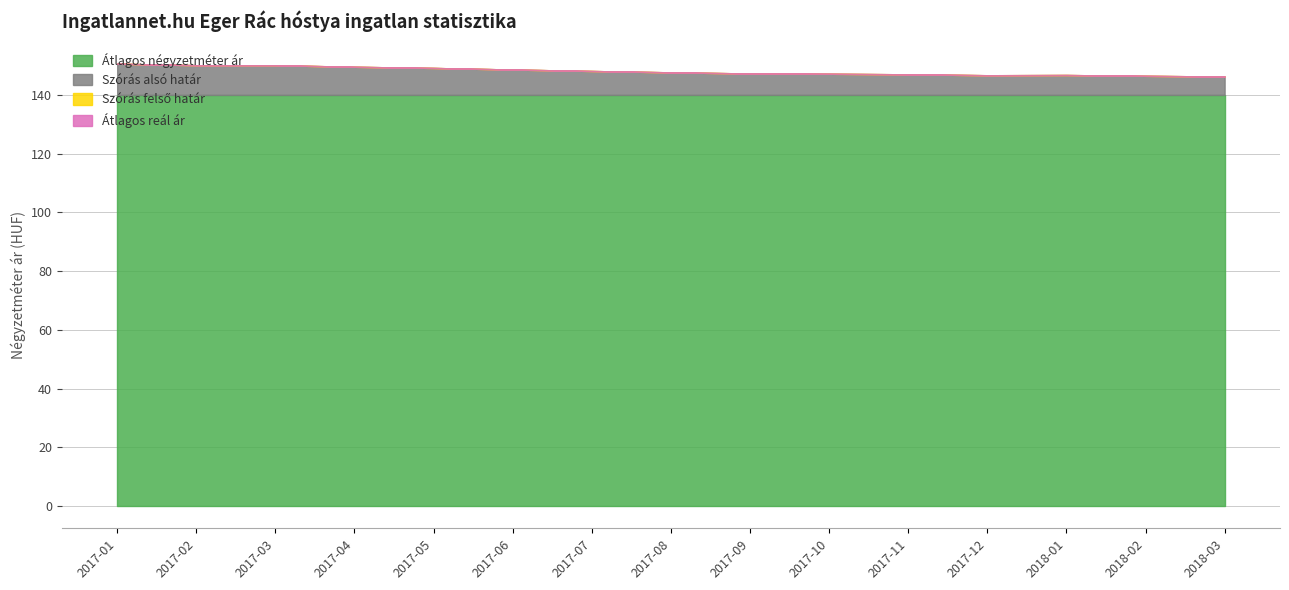

How many interior local peaks does the Átlagos reál ár series have?

1